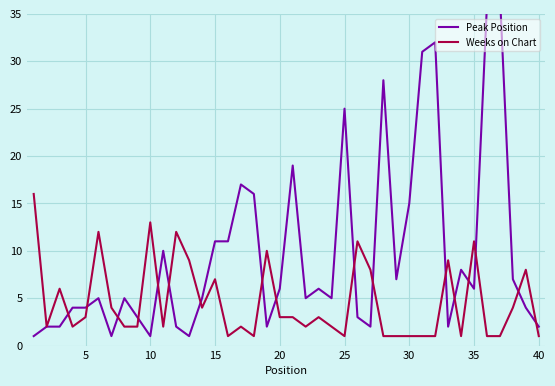

The value of Weeks on Chart at 25 is 1. True or false?

True